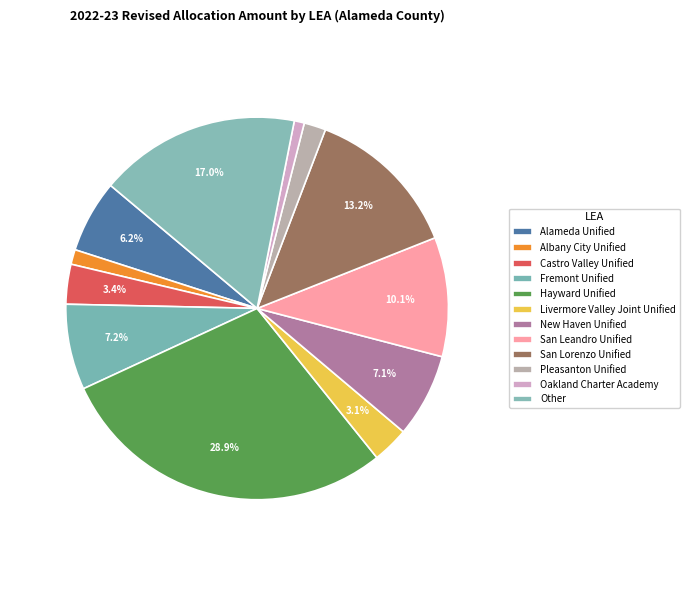

To the nearest percent, what portion does New Haven Unified represent?

7%